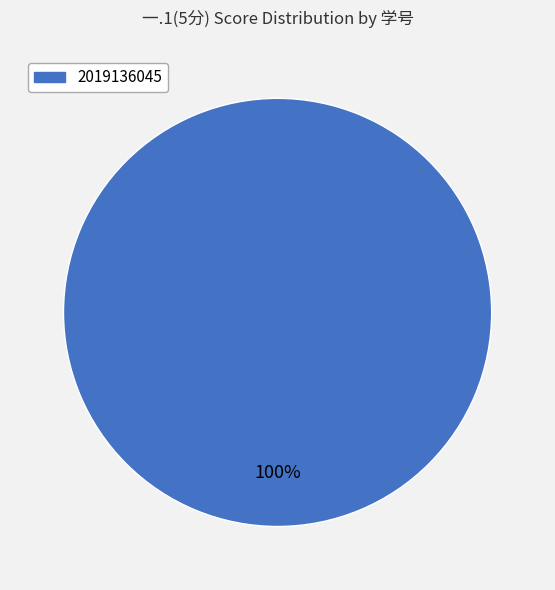

Is there a majority slice in this chart?

Yes